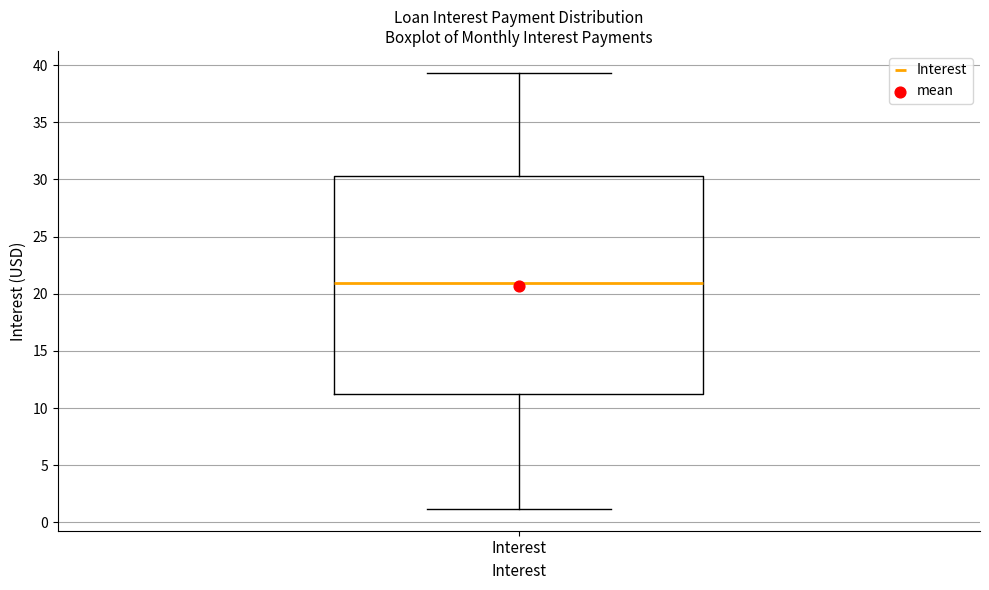

Transcribe this box plot: give where the median line is, the range the box spans, and where the two whiskers end, as read against the y-axis. The values are not printed on the chart, so give them approximately, as read against the axis.

median 21.0, box 11.0 to 30.5, whiskers 1.0 to 39.5